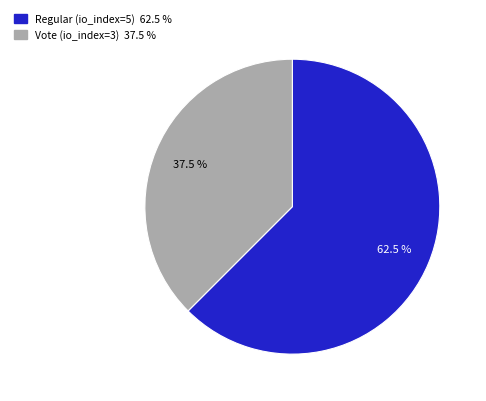

What percentage do Regular (io_index=5) and Vote (io_index=3) together represent?

100.0%